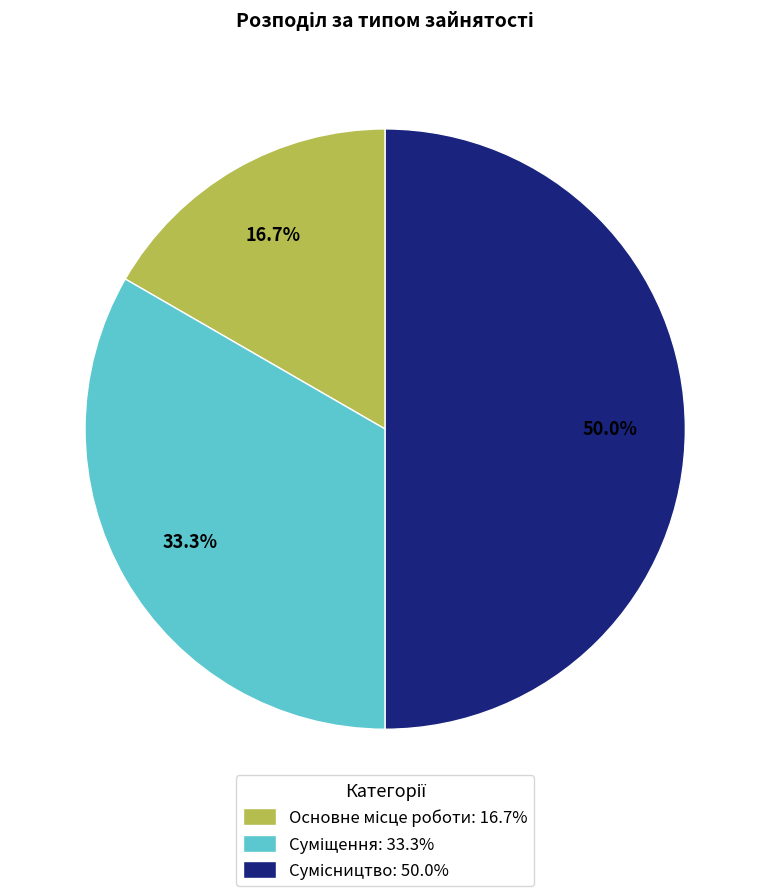

The Сумісництво slice represents 55% of the pie. True or false?

False